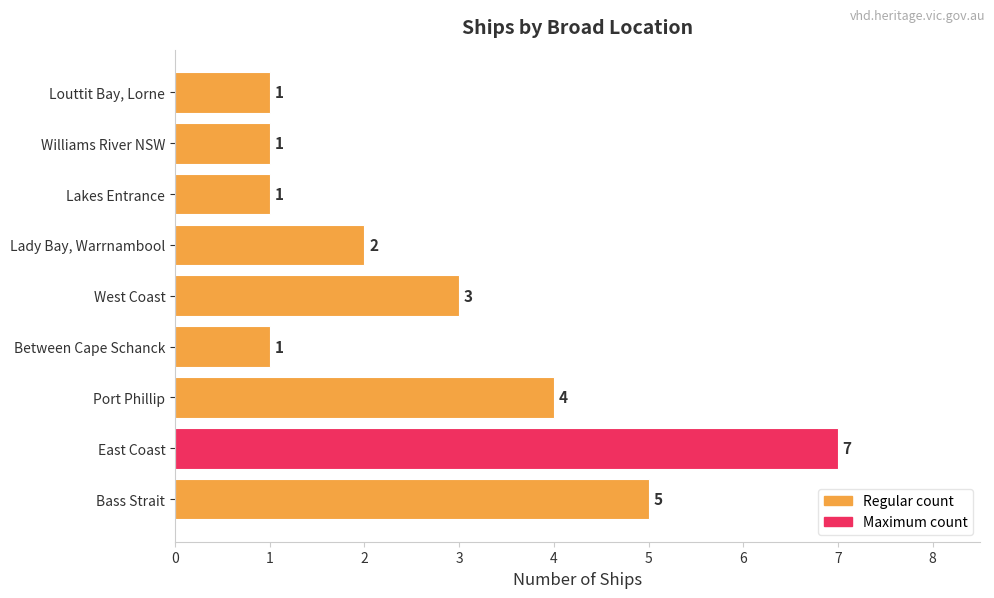

Where is the data nearest to the value 4?

Port Phillip